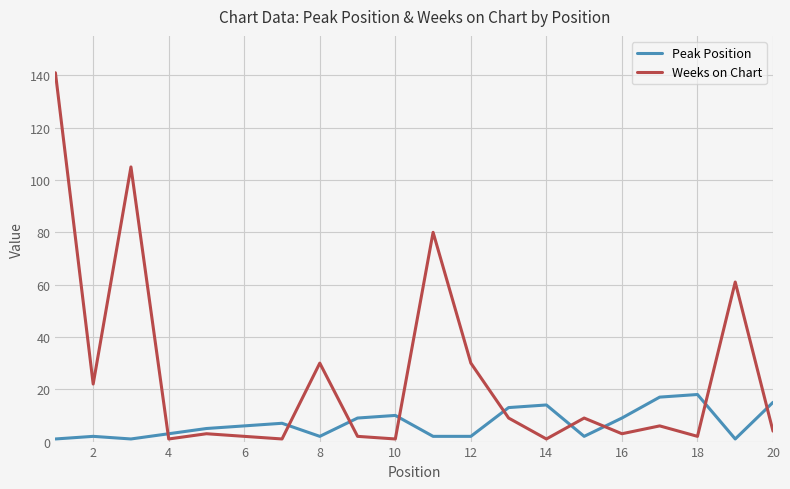

List the series in order of their peak value, highest first.

Weeks on Chart, Peak Position